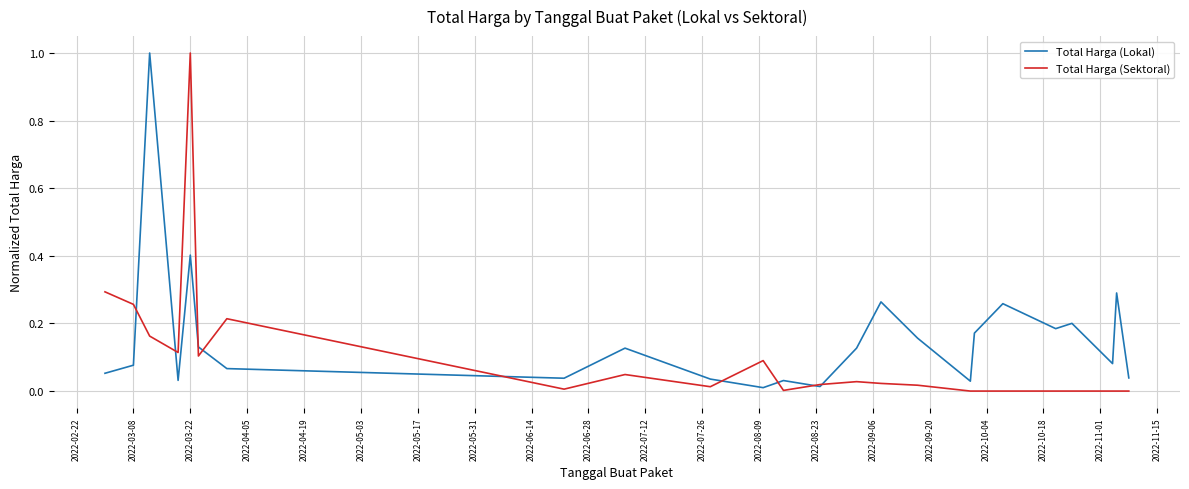

What is the sum of all Total Harga (Sektoral) values?

2.4